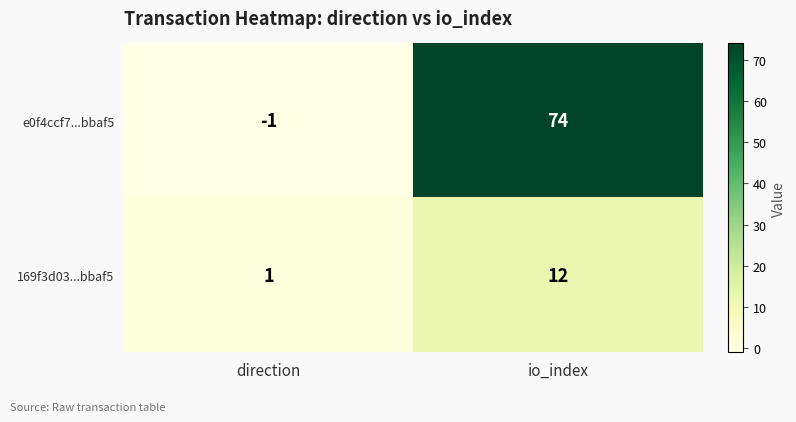

At which label does 169f3d03...bbaf5 reach its peak?

io_index